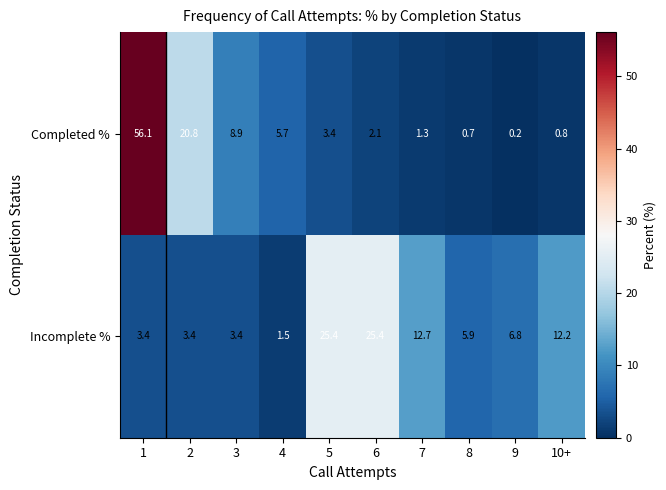

Between 1 and 5, which series saw the biggest shift?

Completed %